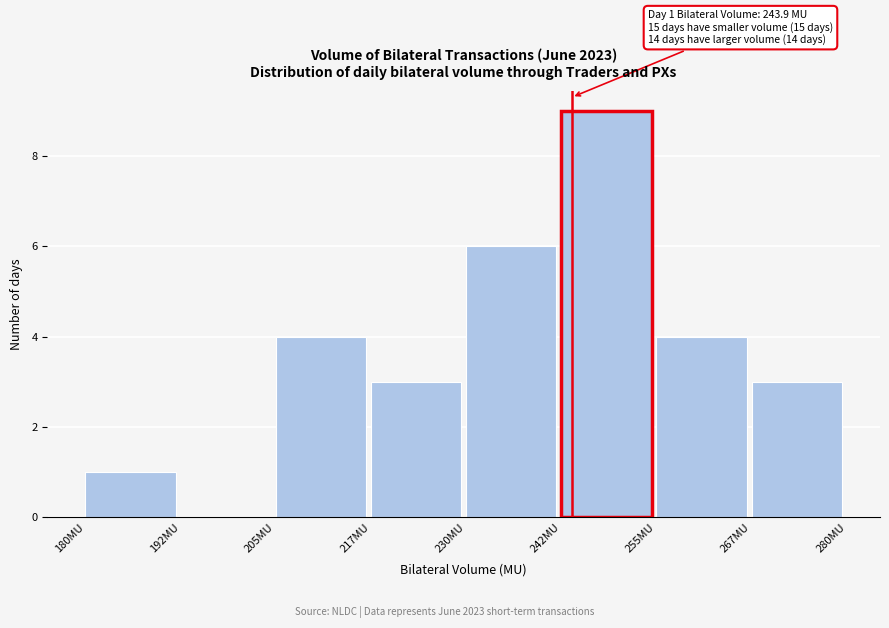

Over which range of the x-axis is the bar tallest?

242.5 to 255.0